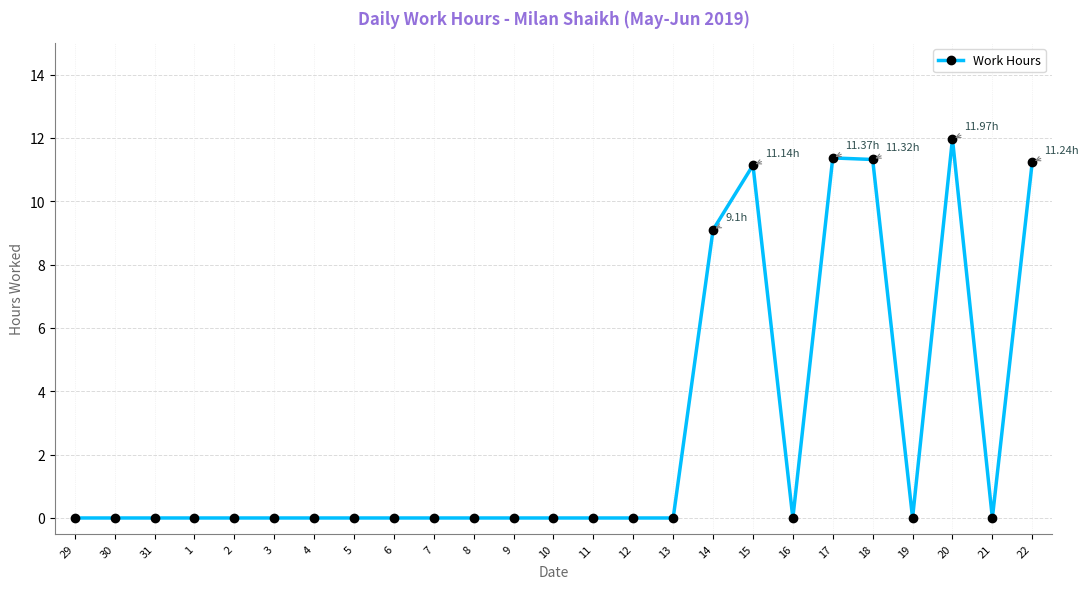

True or false: there are more than 0 points higher than both neighbors.

True